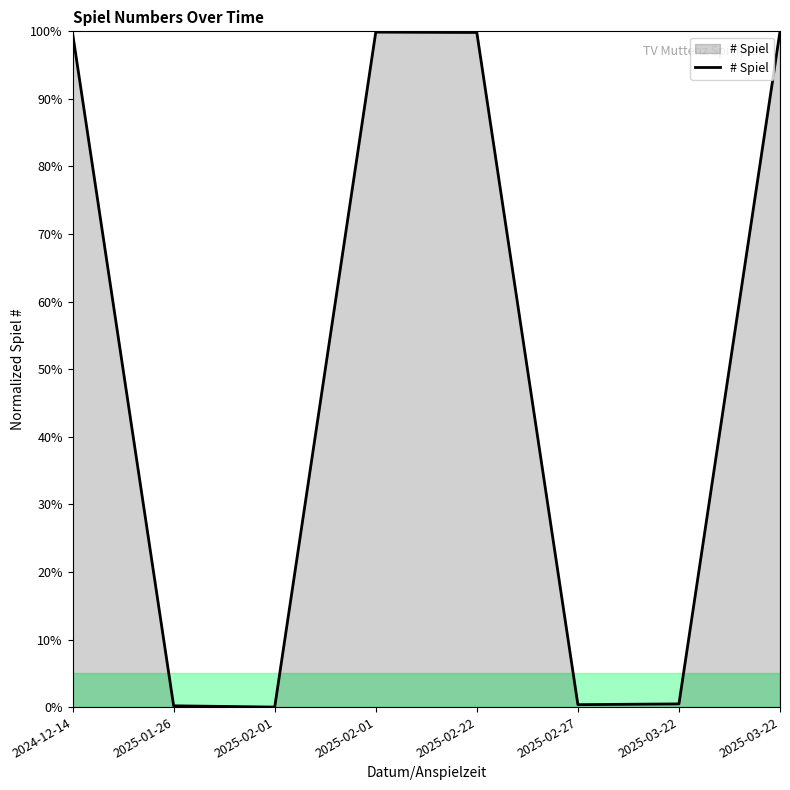

Does the chart have visible grid lines?

No